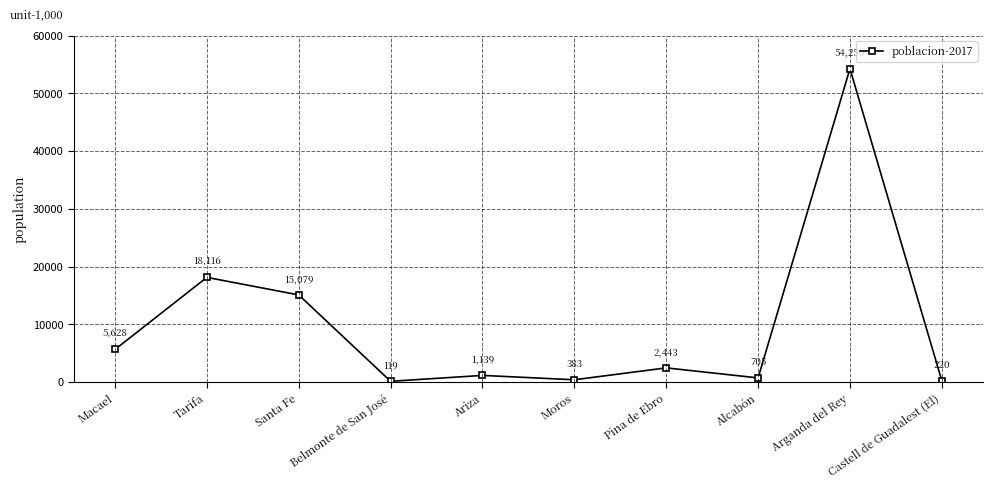

How many values are below 2443?

5